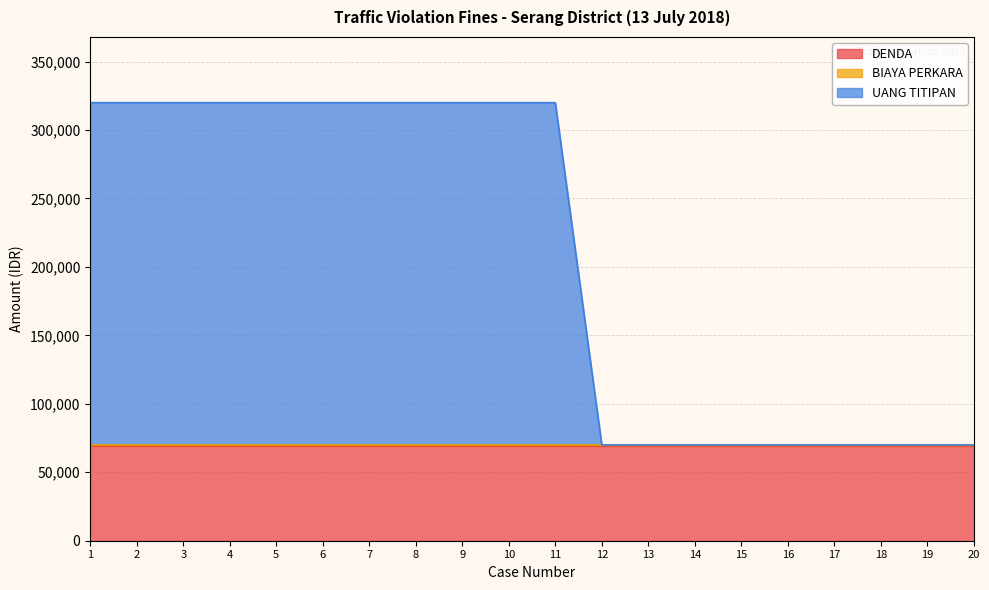

Reading left to right, what are all the values shown in this chart?

DENDA: 69000	69000	69000	69000	69000	69000	69000	69000	69000	69000	69000	69000	69000	69000	69000	69000	69000	69000	69000	69000
BIAYA PERKARA: 1000	1000	1000	1000	1000	1000	1000	1000	1000	1000	1000	1000	1000	1000	1000	1000	1000	1000	1000	1000
UANG TITIPAN: 250000	250000	250000	250000	250000	250000	250000	250000	250000	250000	250000	0	0	0	0	0	0	0	0	0